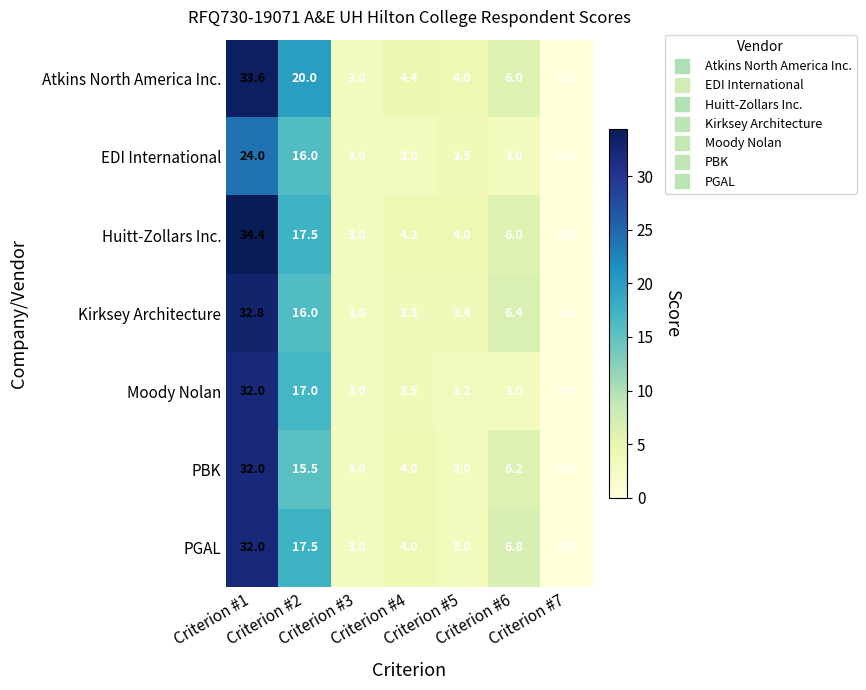

Which series has the widest spread of values?

Huitt-Zollars Inc.